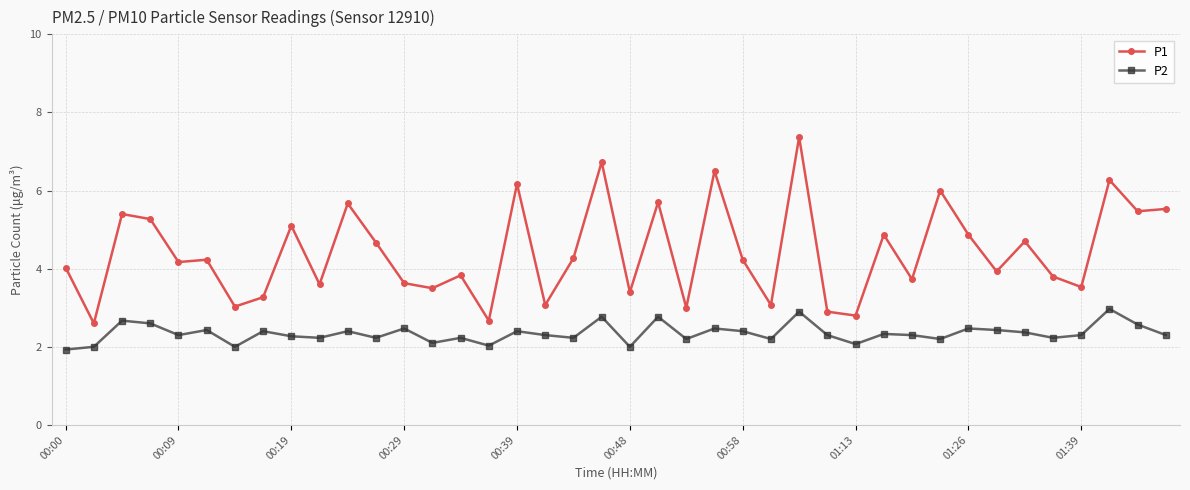

Which series has the widest spread of values?

P1